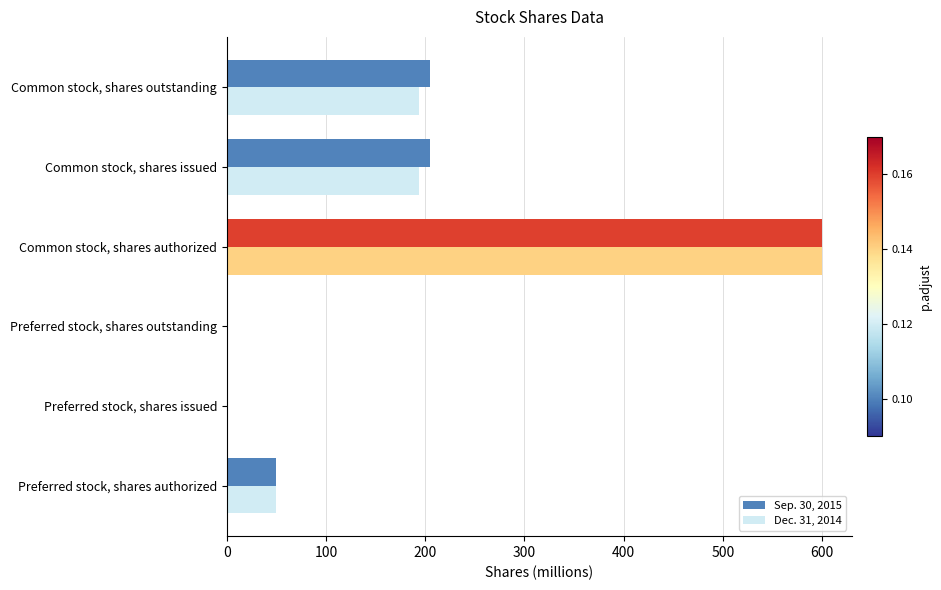

What is the greatest value displayed?

600.0